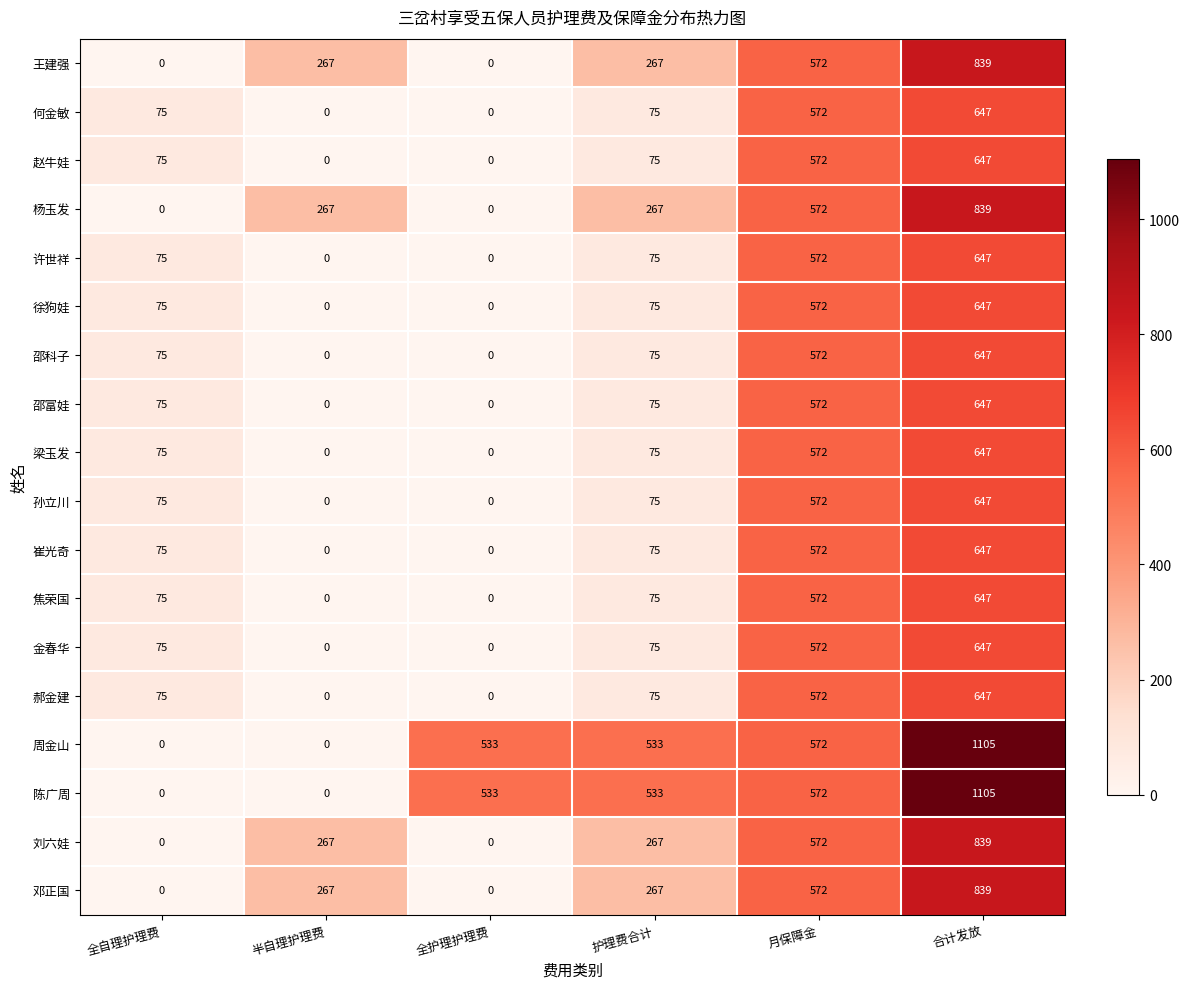

How many 王建强 values are between 0 and 572?

5